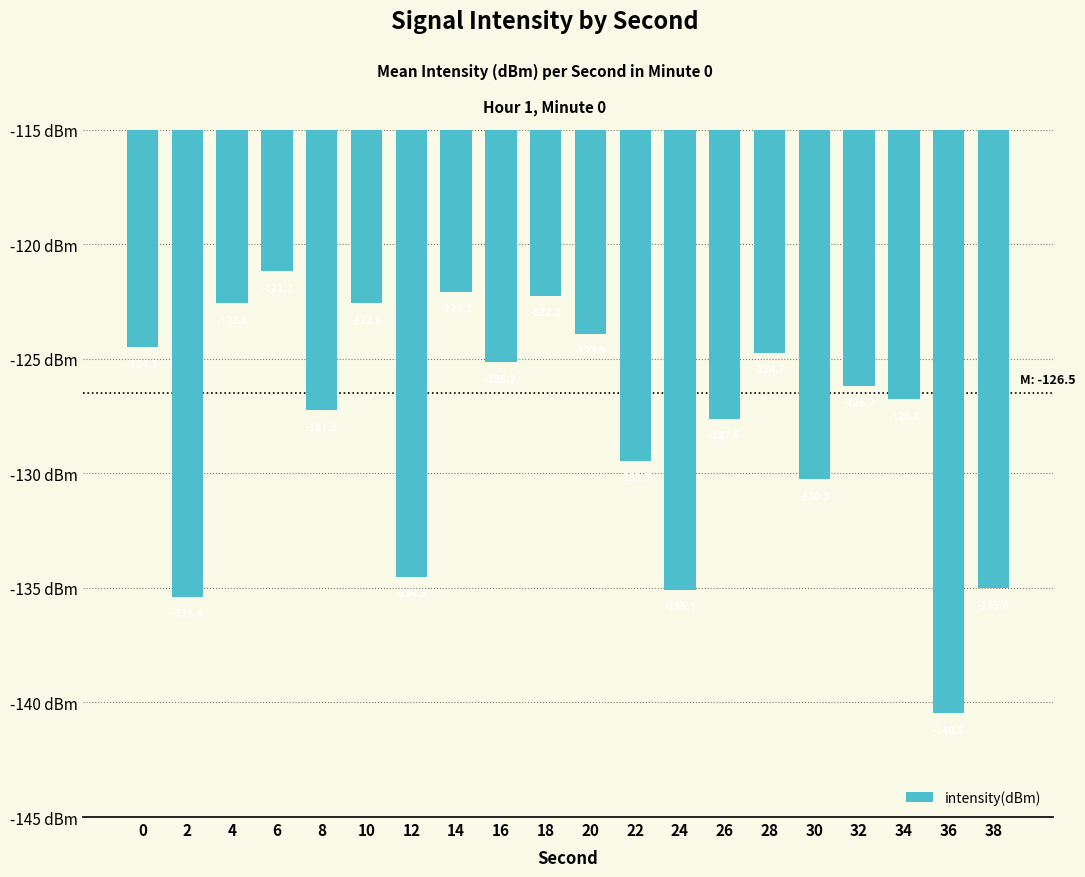

True or false: the data shows -123.9 at 20.

True